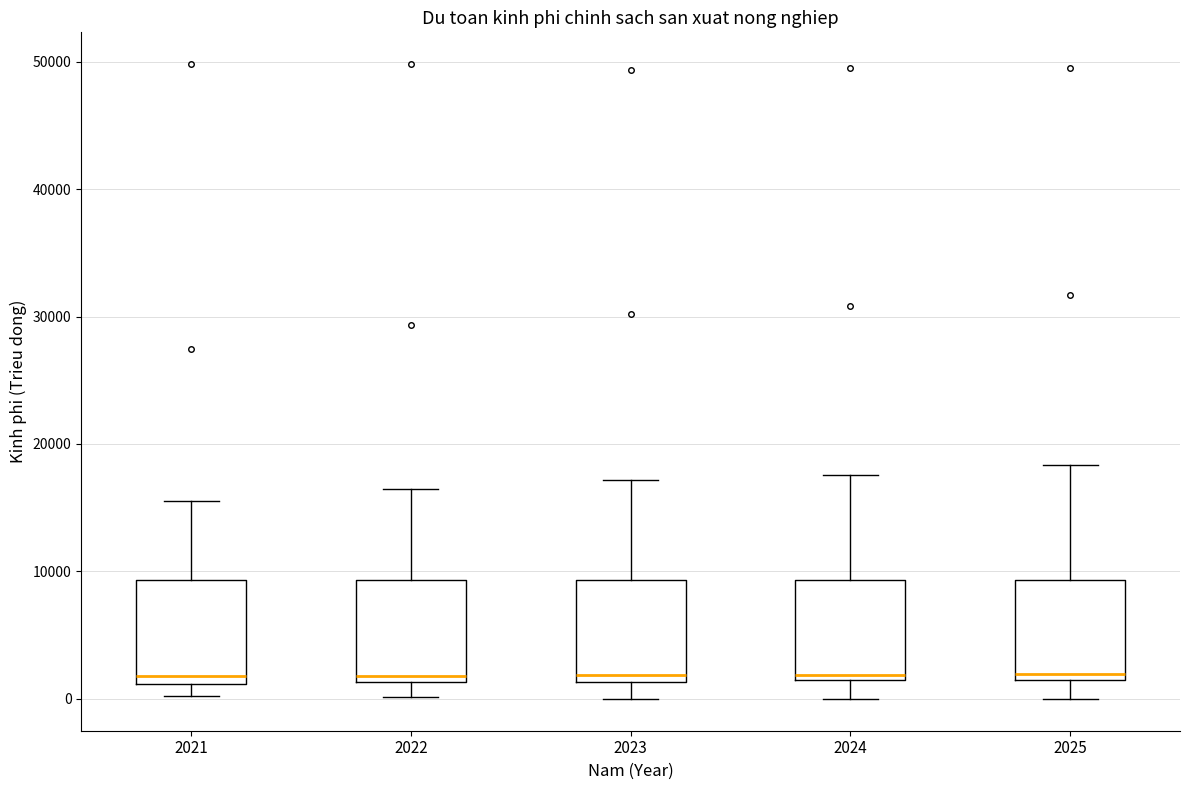

Reading left to right, read every box against the y-axis: the position of its median line, the range the box covers, and the ends of its whiskers. The values are not printed on the chart, so give them approximately, as read against the axis.

2021: median 2000, box 1000 to 9000, whiskers 0 to 16000
2022: median 2000, box 1000 to 9000, whiskers 0 to 16000
2023: median 2000, box 1000 to 9000, whiskers 0 to 17000
2024: median 2000 (just above the box's lower edge), box 2000 to 9000, whiskers 0 to 18000
2025: median 2000 (just above the box's lower edge), box 2000 to 9000, whiskers 0 to 18000